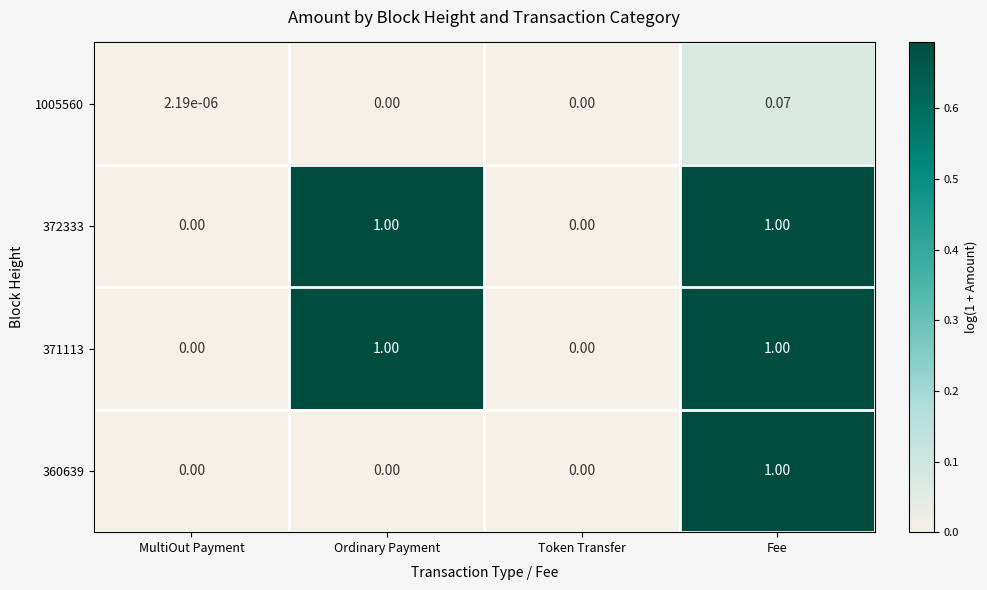

Is the value of 372333 at Ordinary Payment greater than the value of 360639 at MultiOut Payment?

Yes